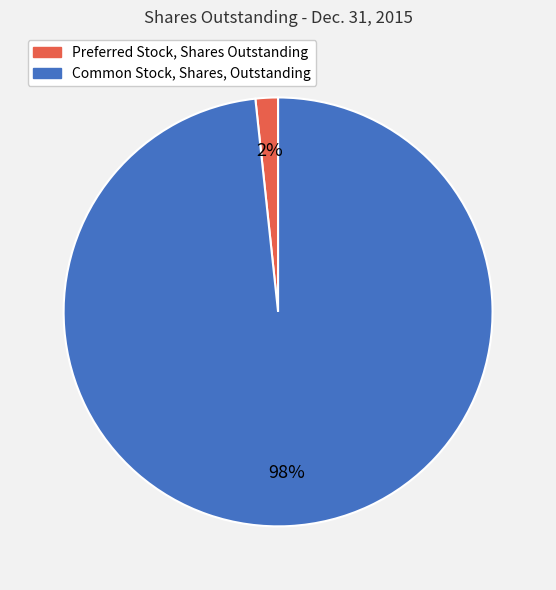

To the nearest percent, what portion does Common Stock, Shares, Outstanding represent?

98%